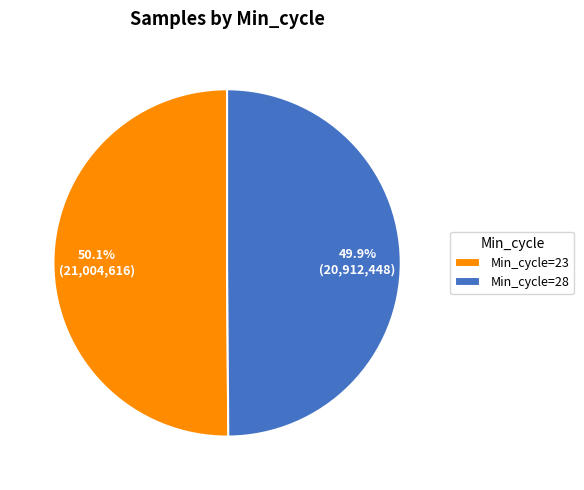

To the nearest percent, what is the average slice percentage?

50%